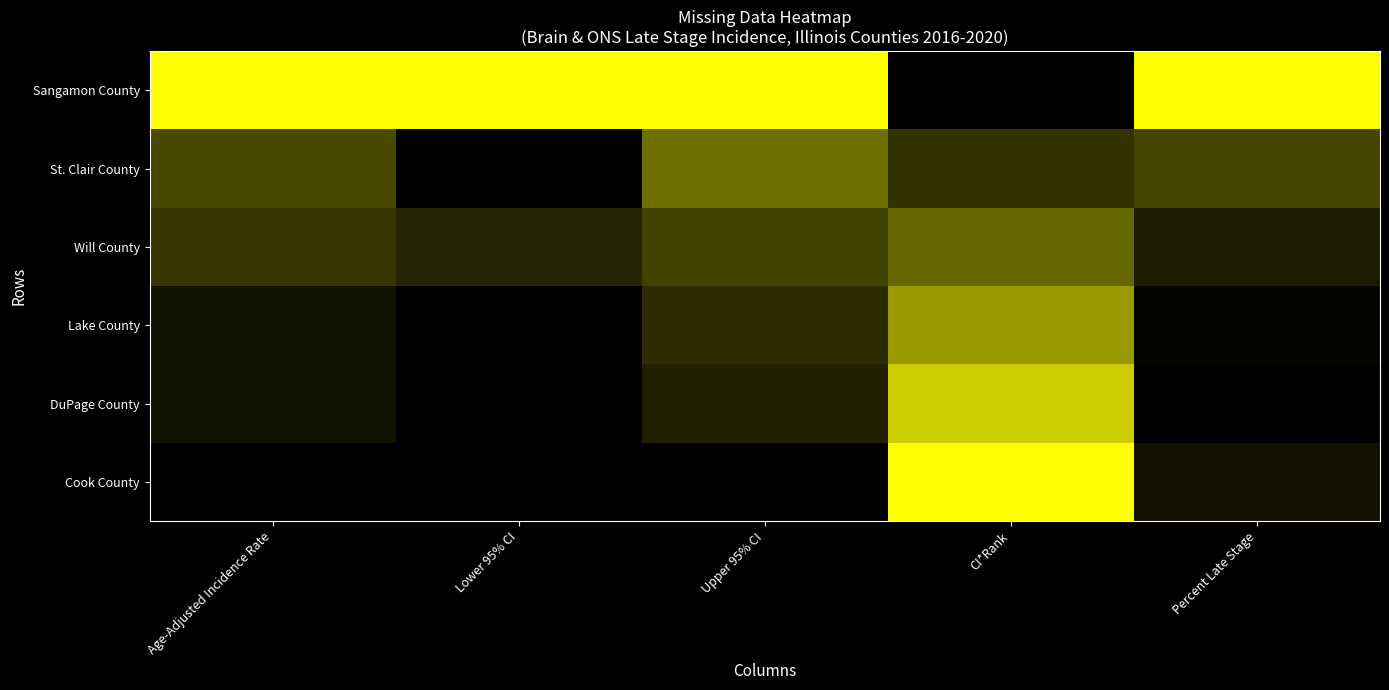

List the series in order of their peak value, highest first.

Sangamon County, Cook County, DuPage County, Lake County, St. Clair County, Will County